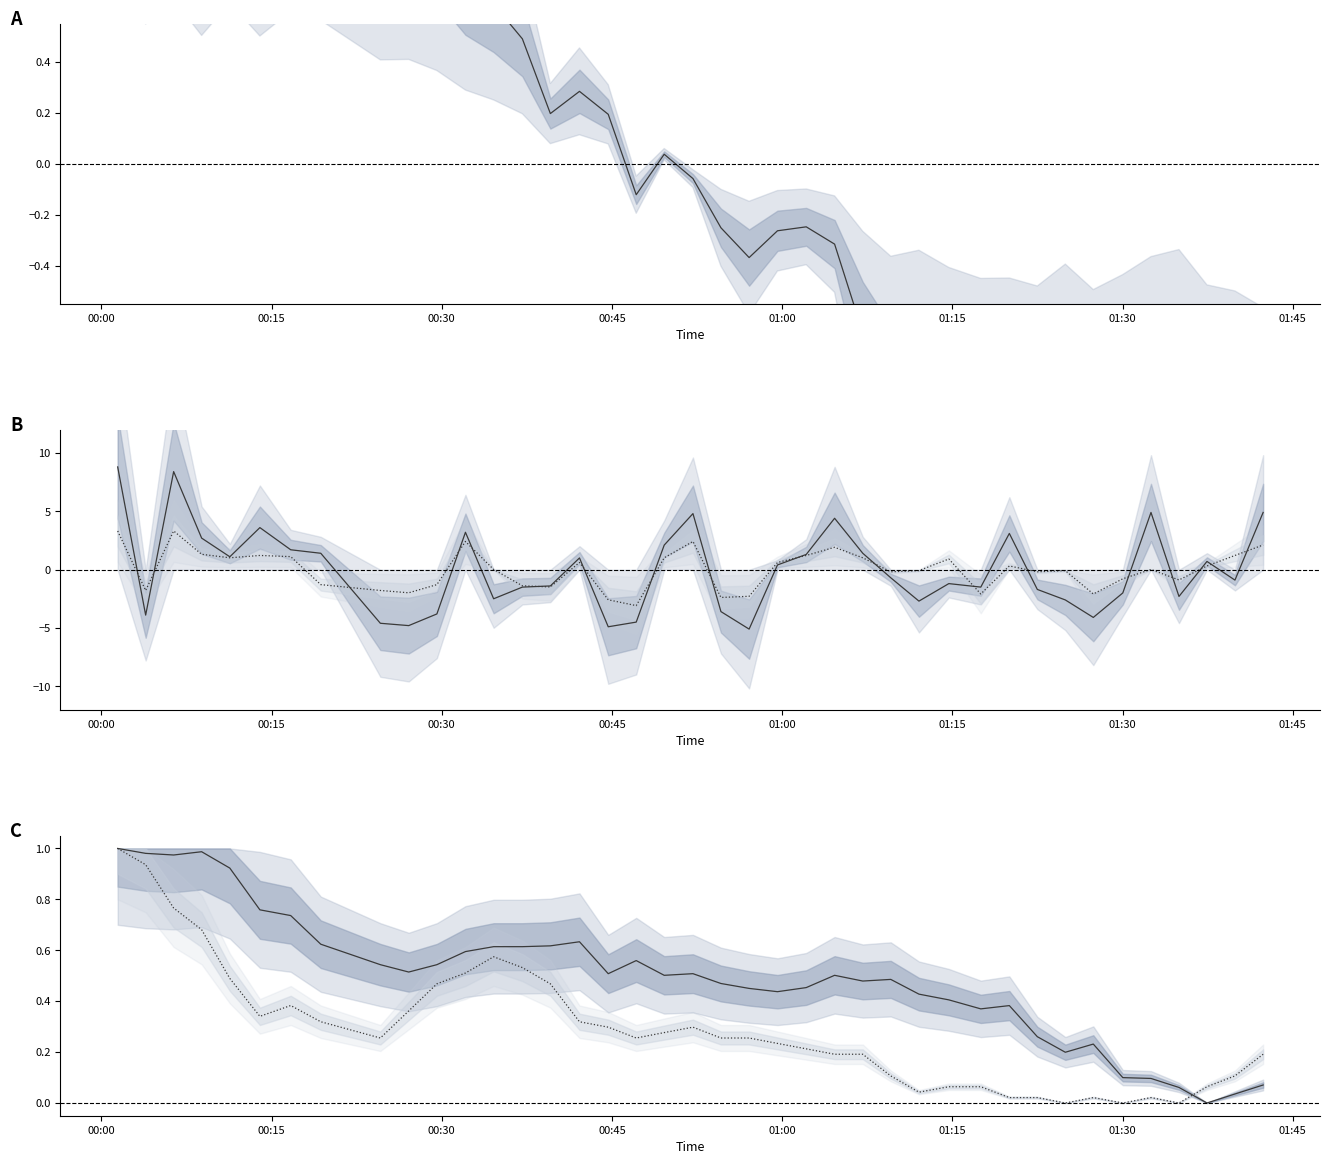

Does the chart display data point markers on the line(s)?

No